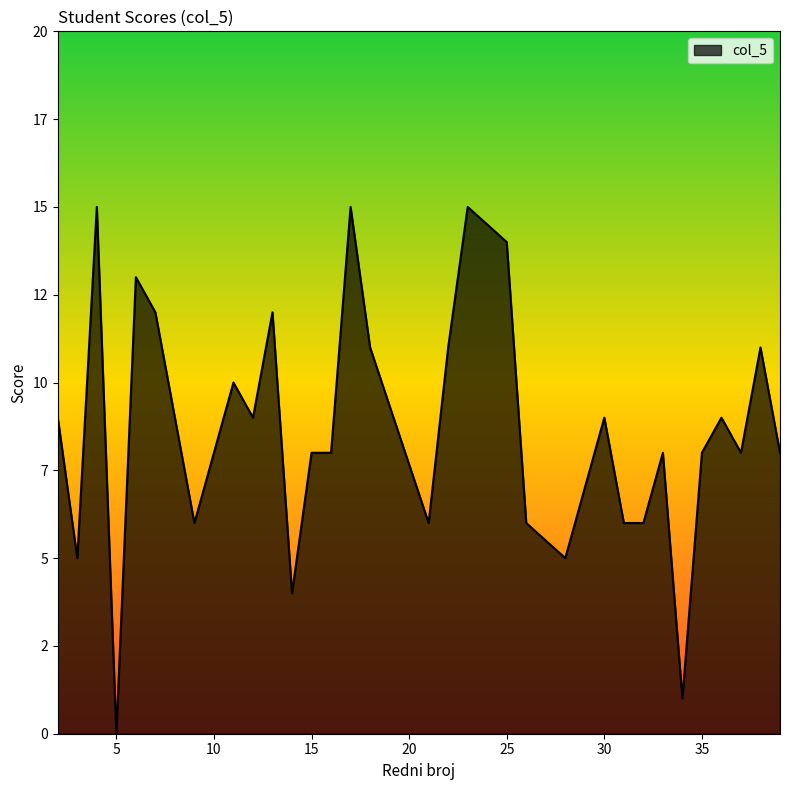

Which label corresponds to the largest value in the chart?

4